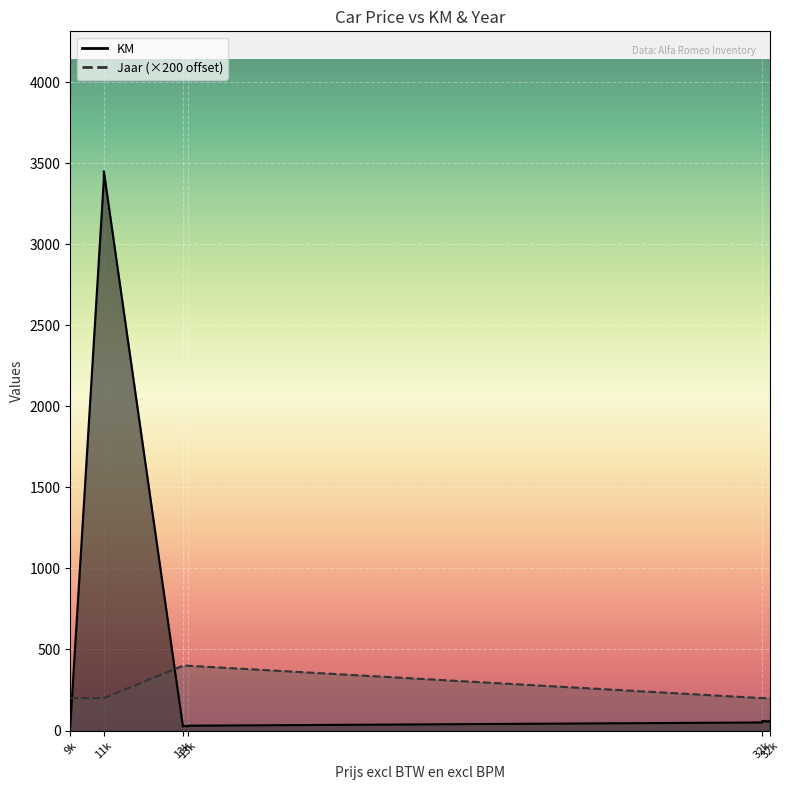

After their last crossing, which series has the higher values: KM or Jaar?

Jaar